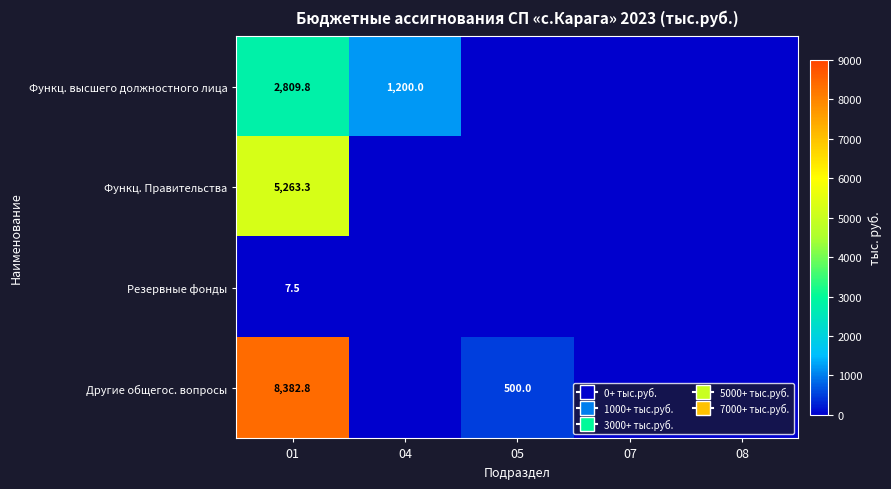

True or false: Резервные фонды has a value of 7.5 at 01.

True